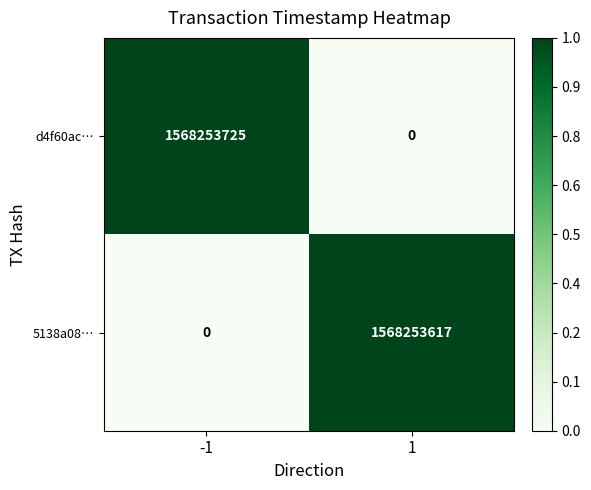

Rank the series by their maximum value, from lowest to highest.

5138a08…, d4f60ac…